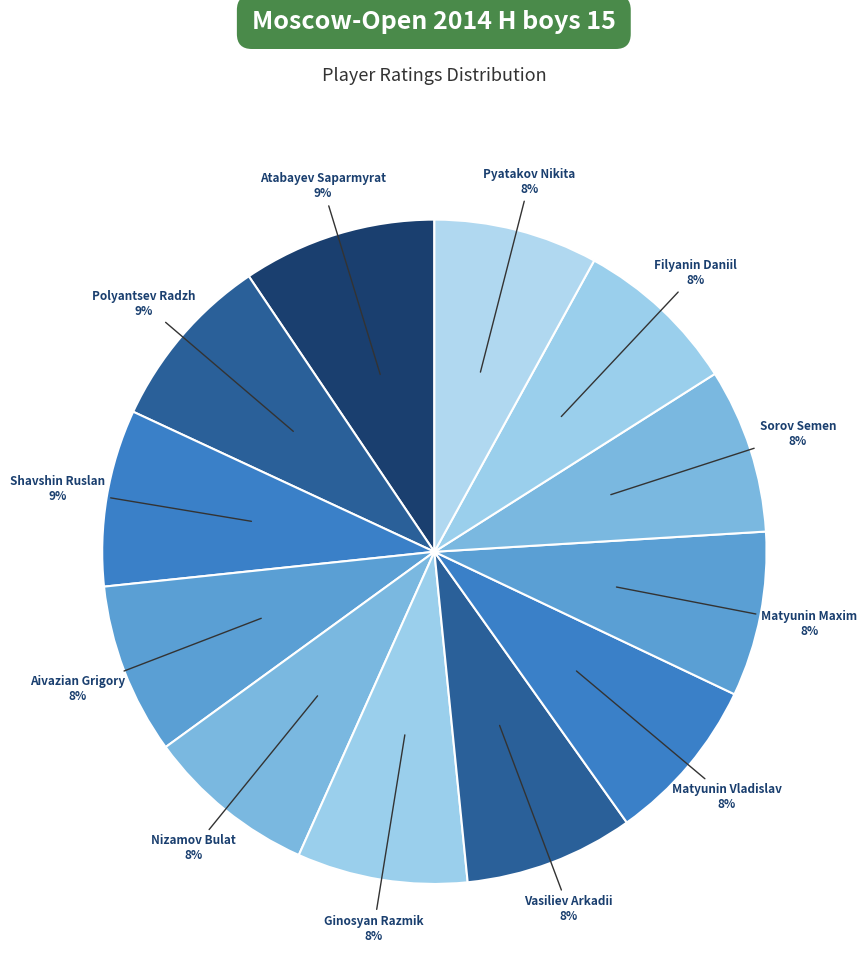

Count the number of slices in the pie.

12